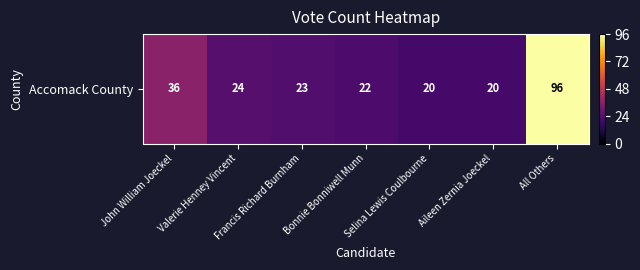

How many data points are less than 23?

3